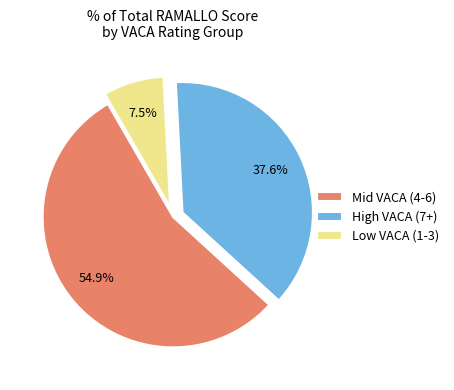

Which category has the biggest portion of the pie?

Mid VACA (4-6)